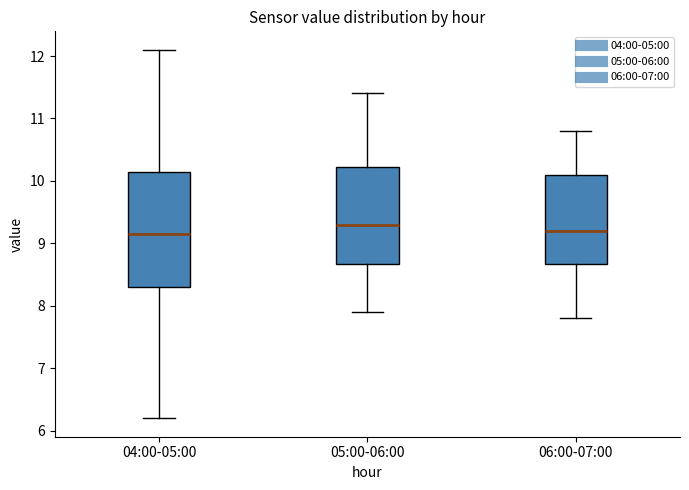

Reading left to right, read every box against the y-axis: the position of its median line, the range the box covers, and the ends of its whiskers. The values are not printed on the chart, so give them approximately, as read against the axis.

04:00-05:00: median 9.2, box 8.3 to 10.2, whiskers 6.2 to 12.1
05:00-06:00: median 9.3, box 8.7 to 10.2, whiskers 7.9 to 11.4
06:00-07:00: median 9.2, box 8.7 to 10.1, whiskers 7.8 to 10.8